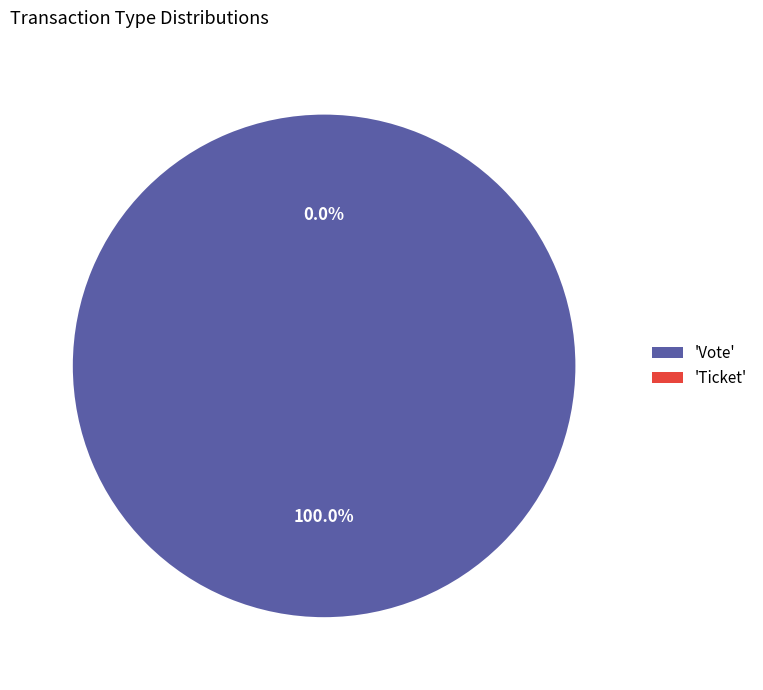

To the nearest percent, what is the combined percentage of Vote and Ticket?

100%